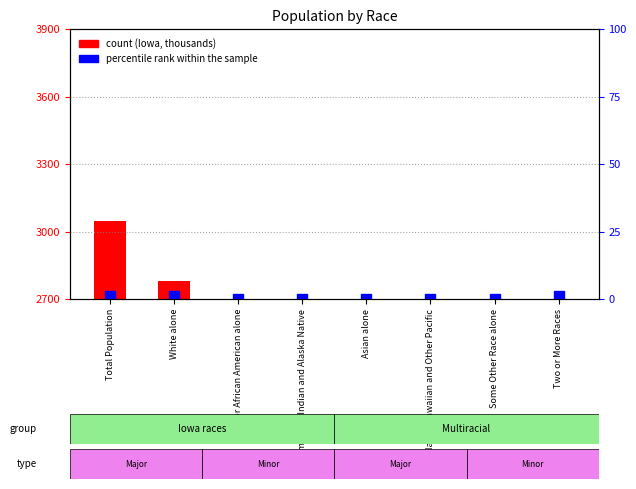

What is the difference between the maximum and minimum values in the percentile rank within the sample series?

1.0